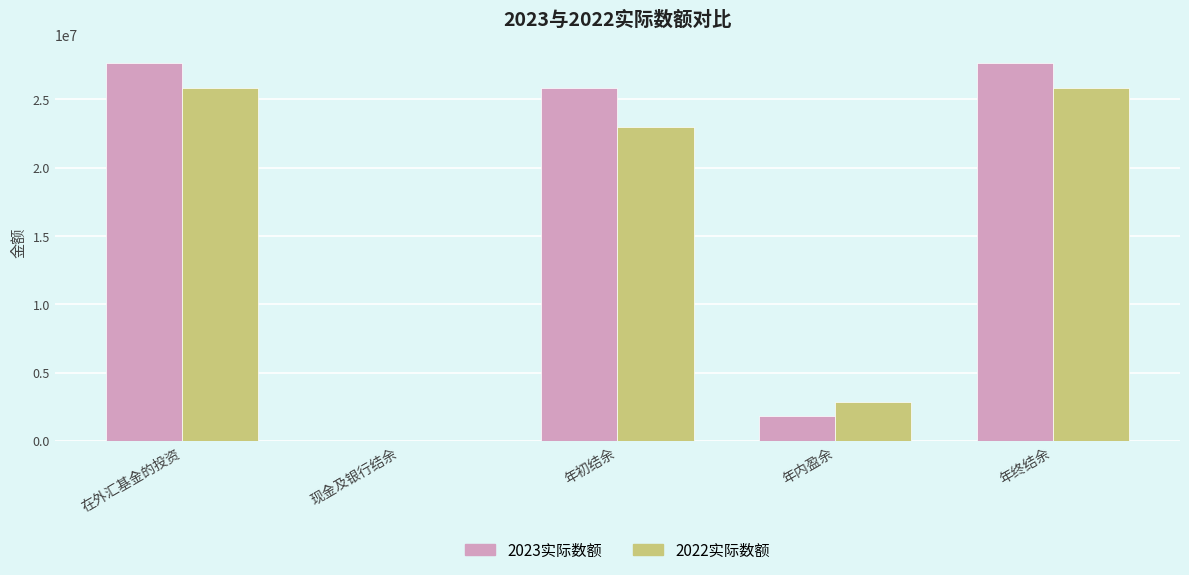

What is the greatest value displayed?

27659355